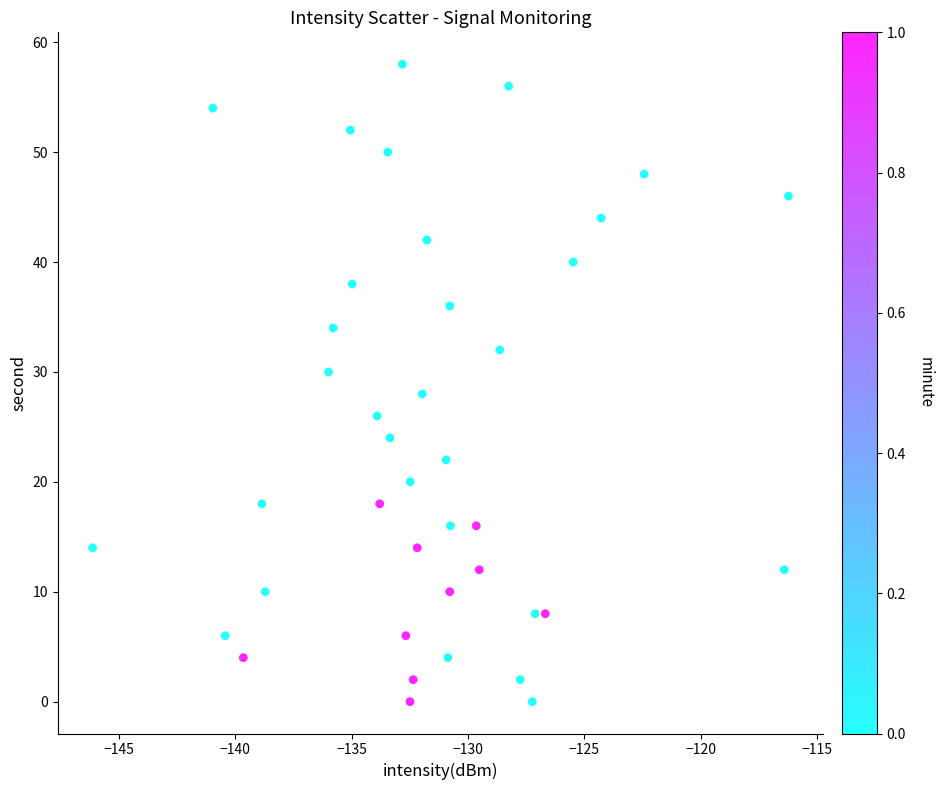

What is the range of Y values (max minus min)?

58